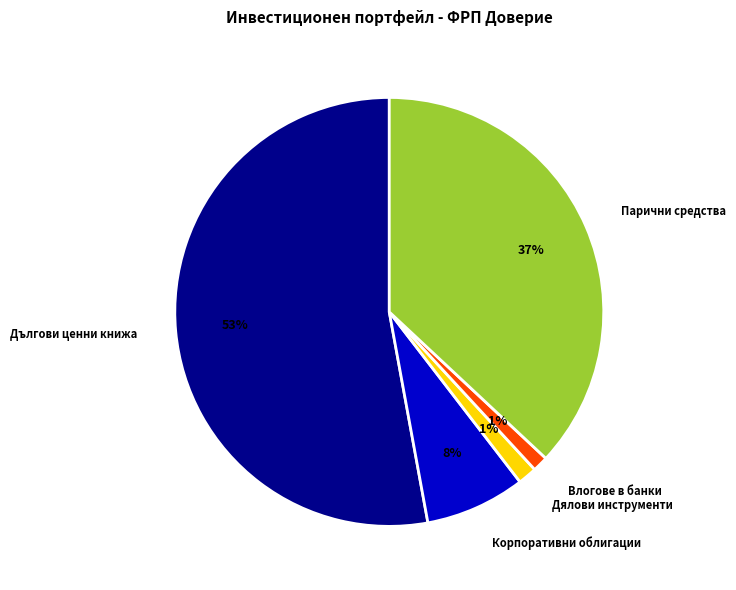

How many segments does this pie chart have?

5